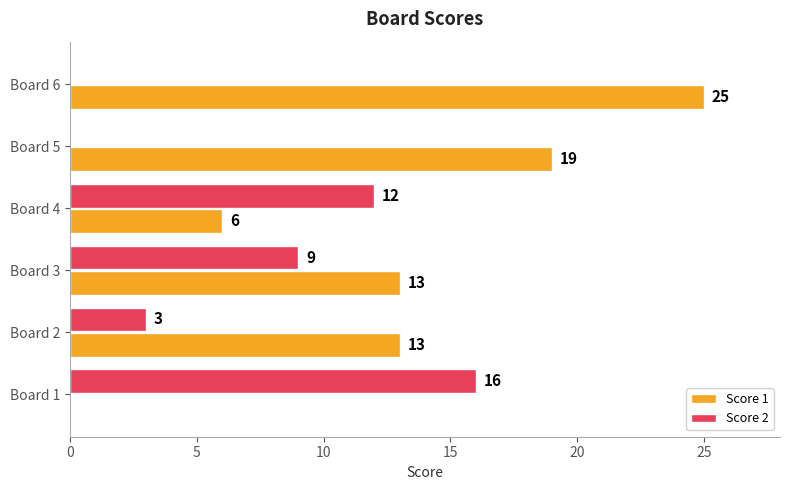

What is the total value across all series at Board 4?

18